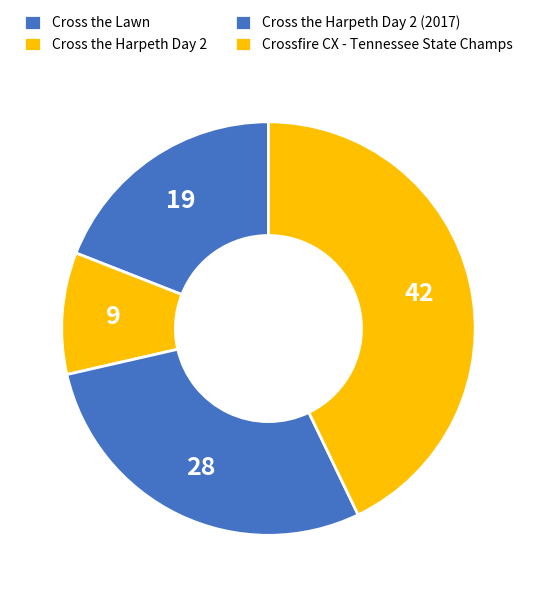

Does Crossfire CX - Tennessee State Champs represent more than half of the total?

No